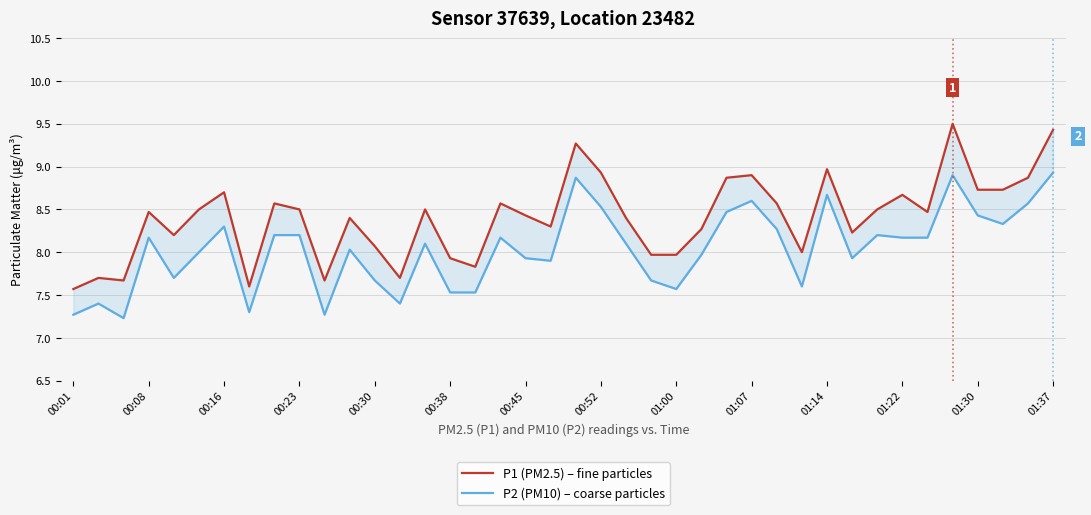

Is this an area chart (filled region under the line)?

No